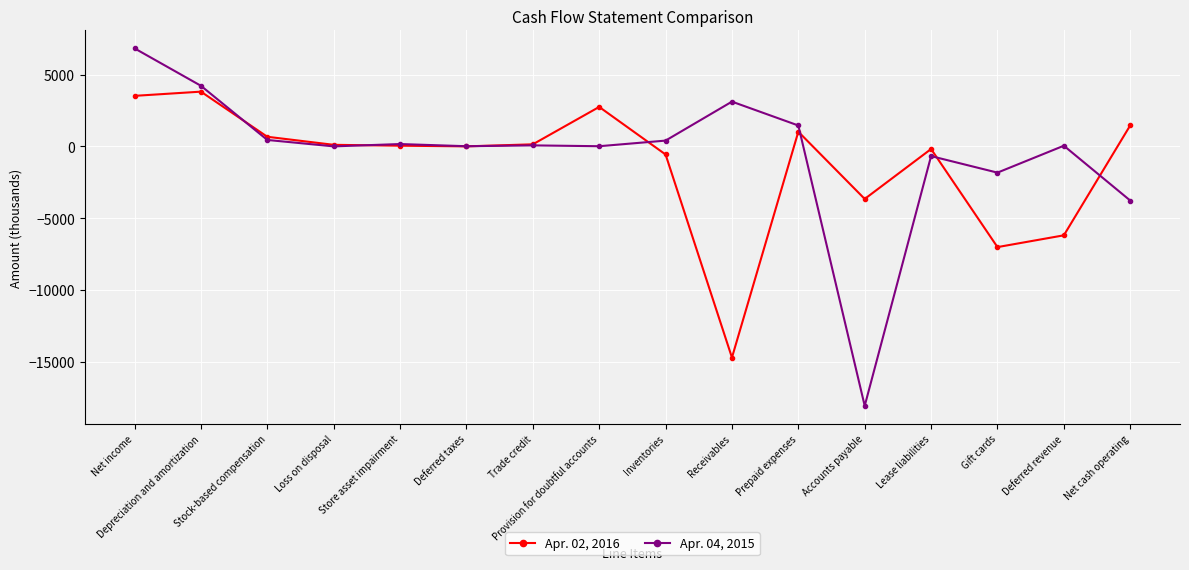

Which series has the widest spread of values?

Apr. 04, 2015